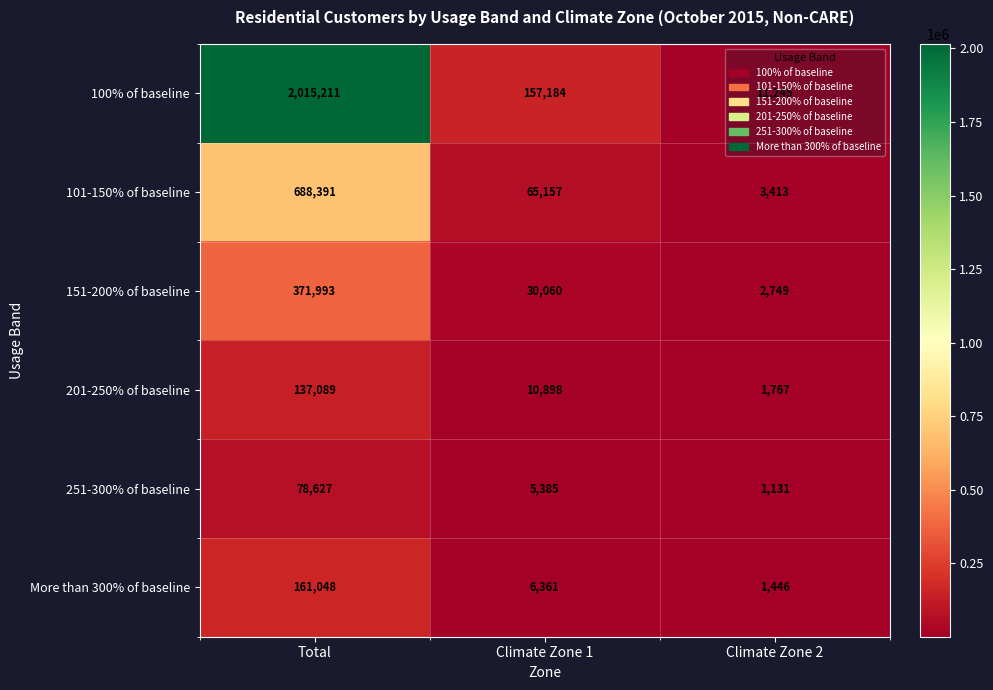

True or false: 251-300% of baseline has a value of 78627 at Total.

True